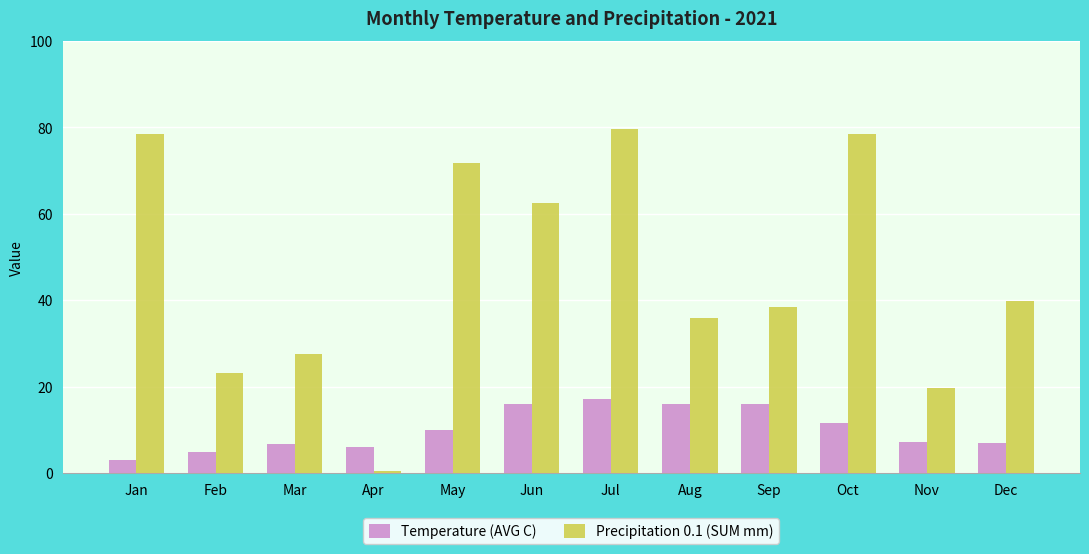

How many bars are there in each group?

2